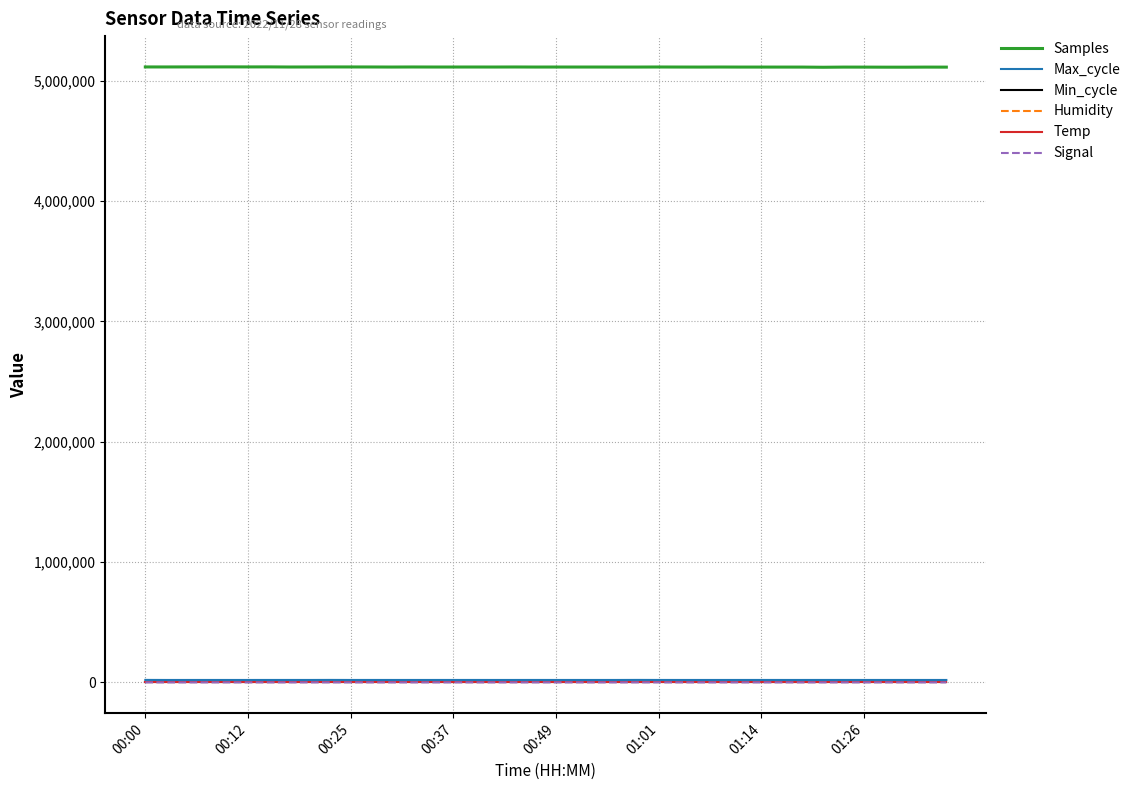

True or false: Signal and Samples cross at least once.

False